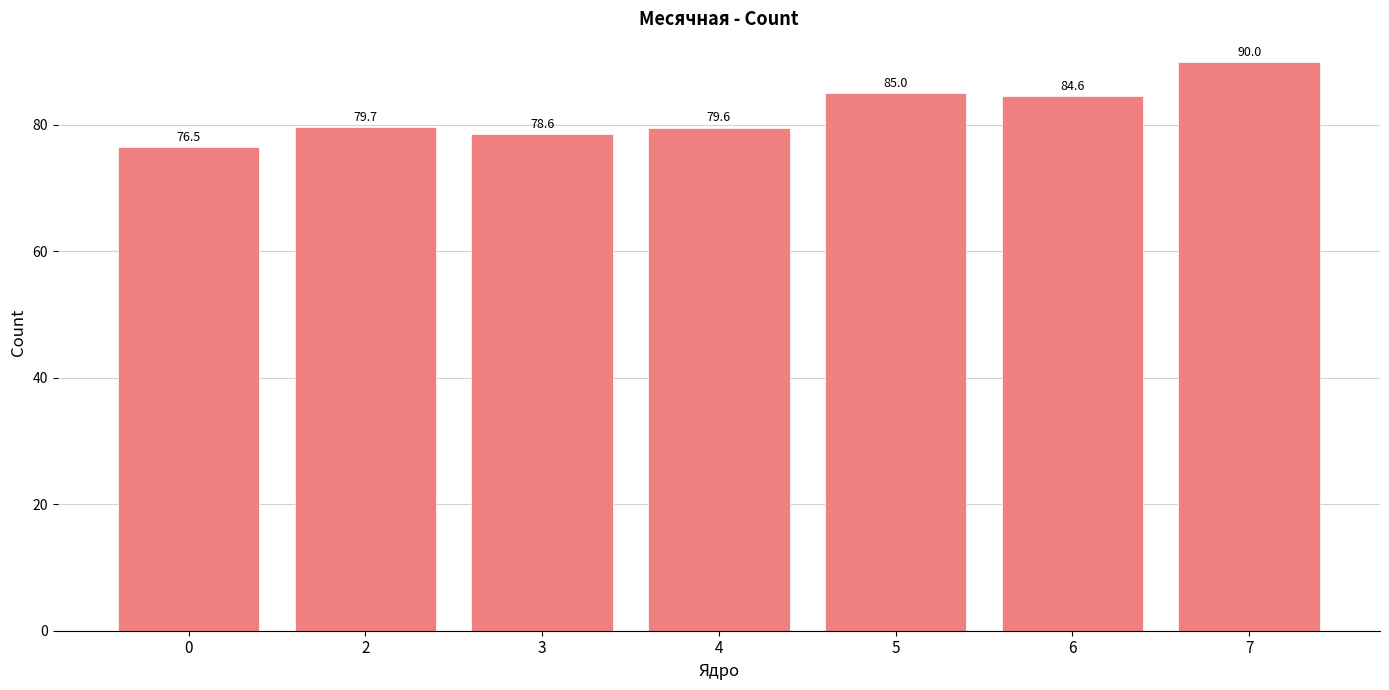

True or false: the data shows 78.6 at 3.

True